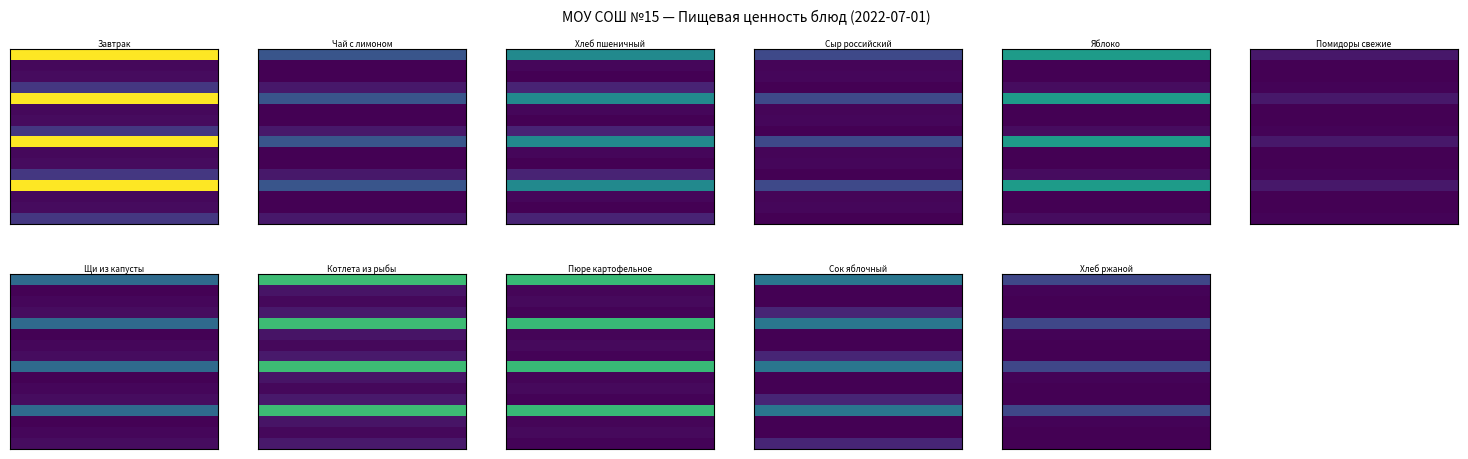

What is the average value of the Сыр российский series?

15.5